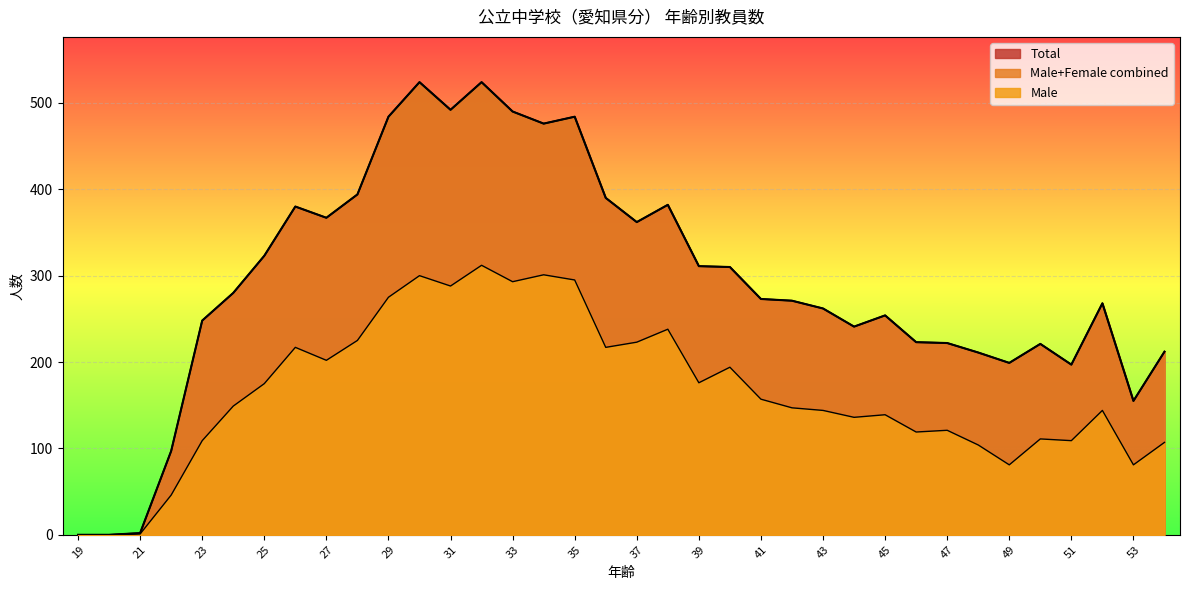

What is the difference between the second highest and second lowest values in the Total series?

524